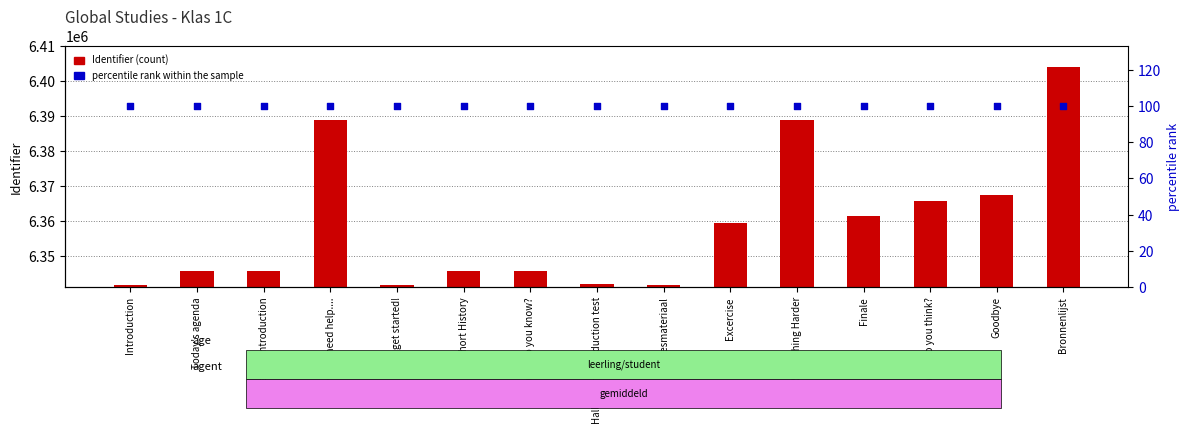

What are all the series names shown in the legend?

Identifier, percentile rank within the sample